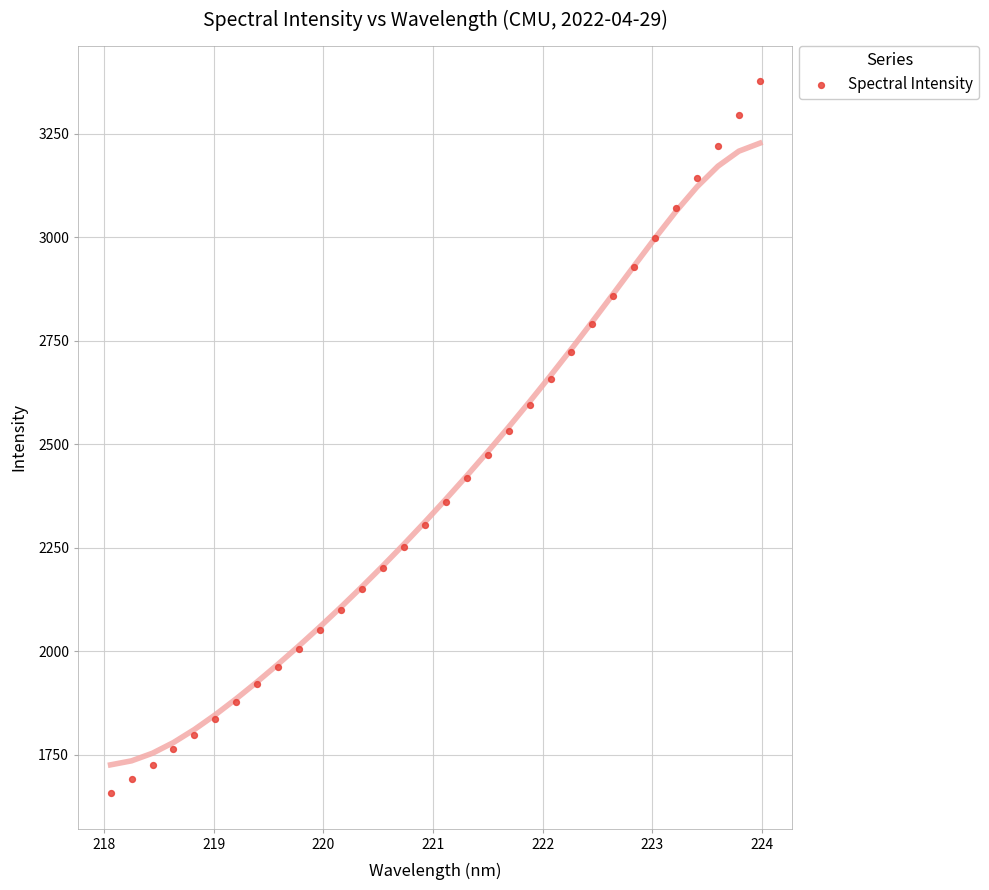

What is the range of X values (max minus min)?

5.9